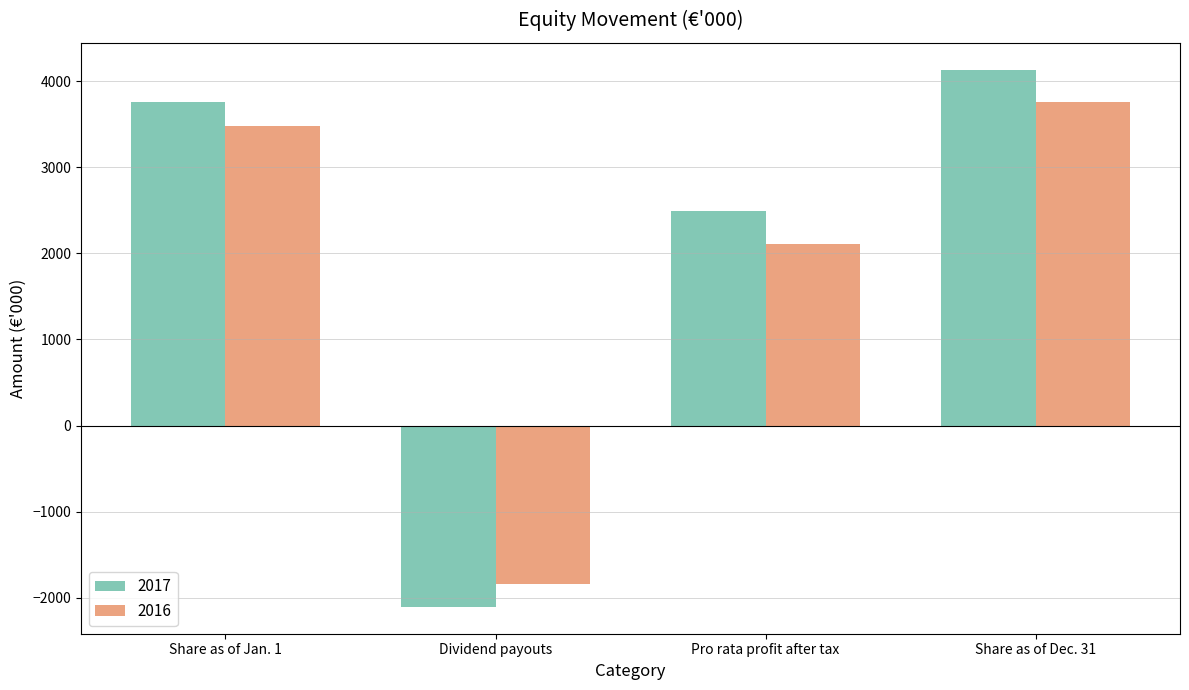

What is the total value across all series at Share as of Jan. 1?

7232